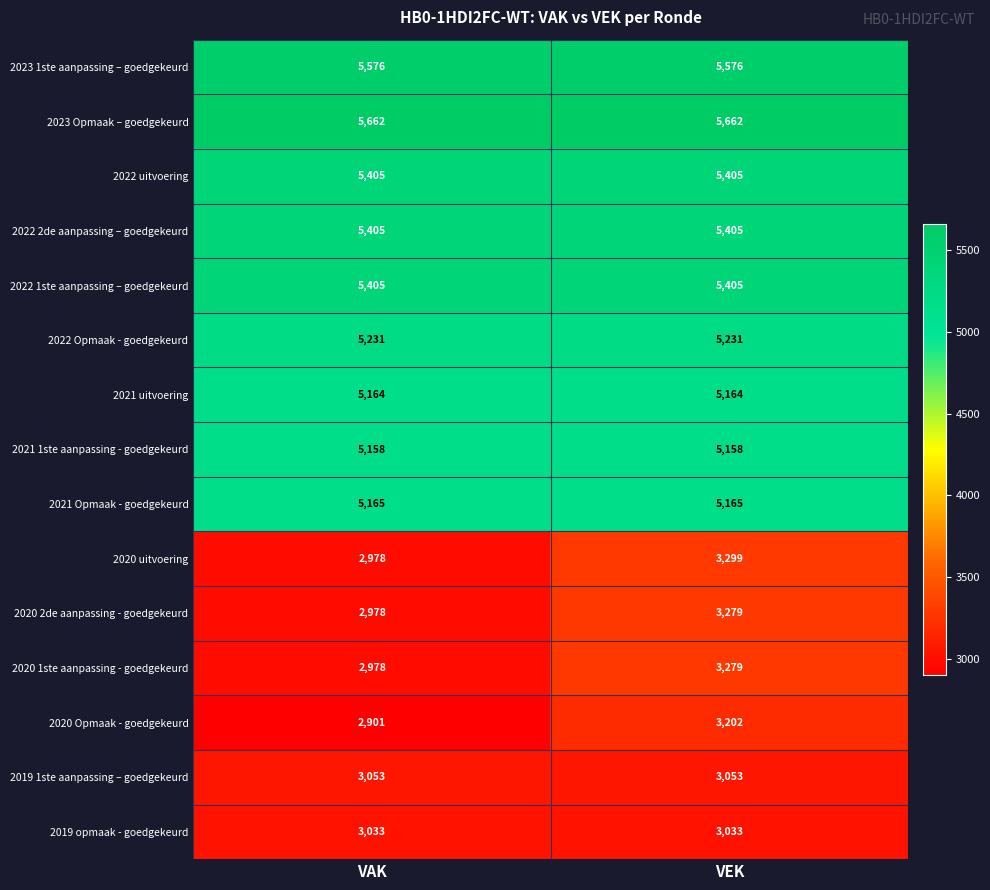

What is the smallest value displayed?

2901